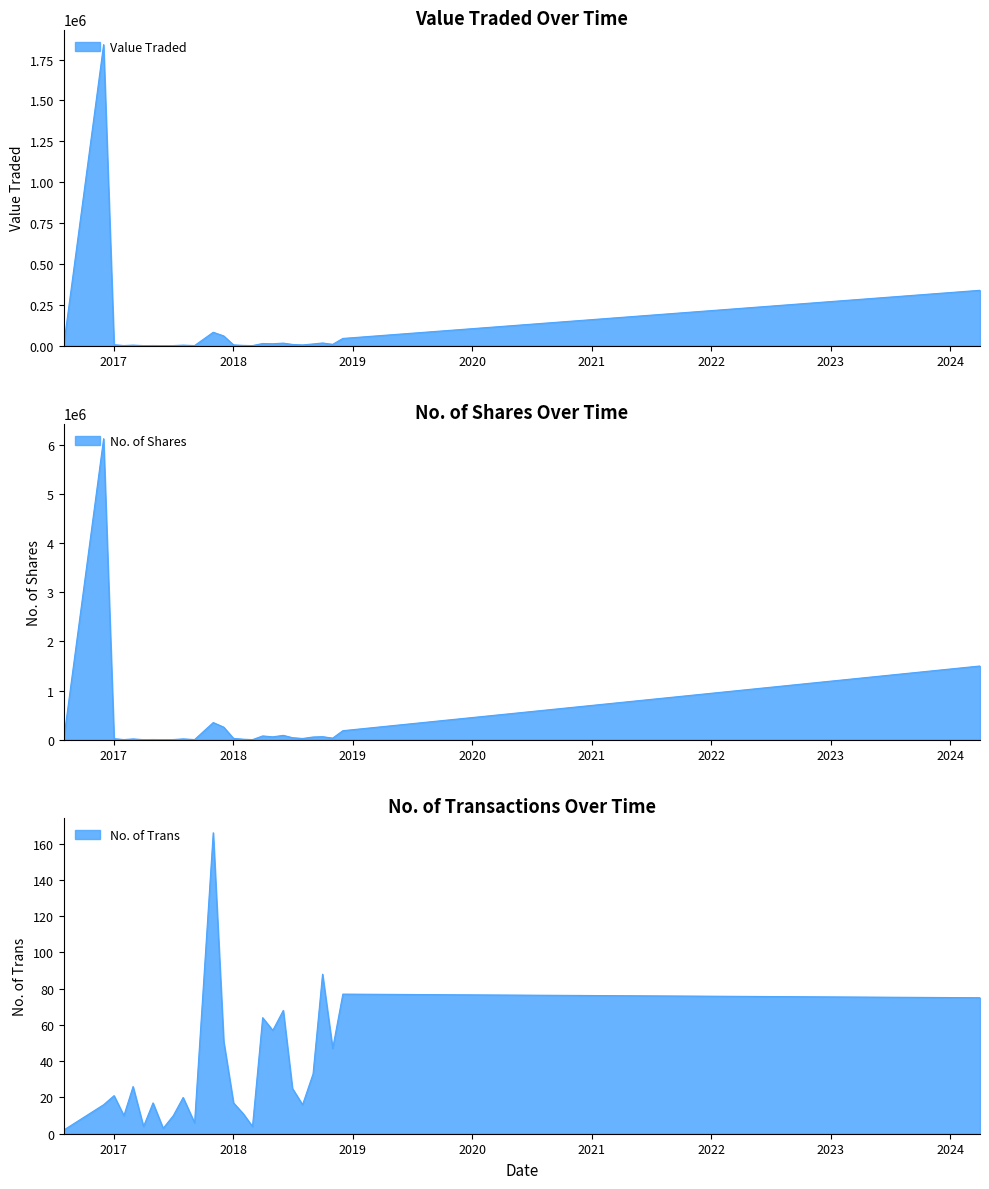

What is the spread (max minus min) of values at 02/05/2018?

57863